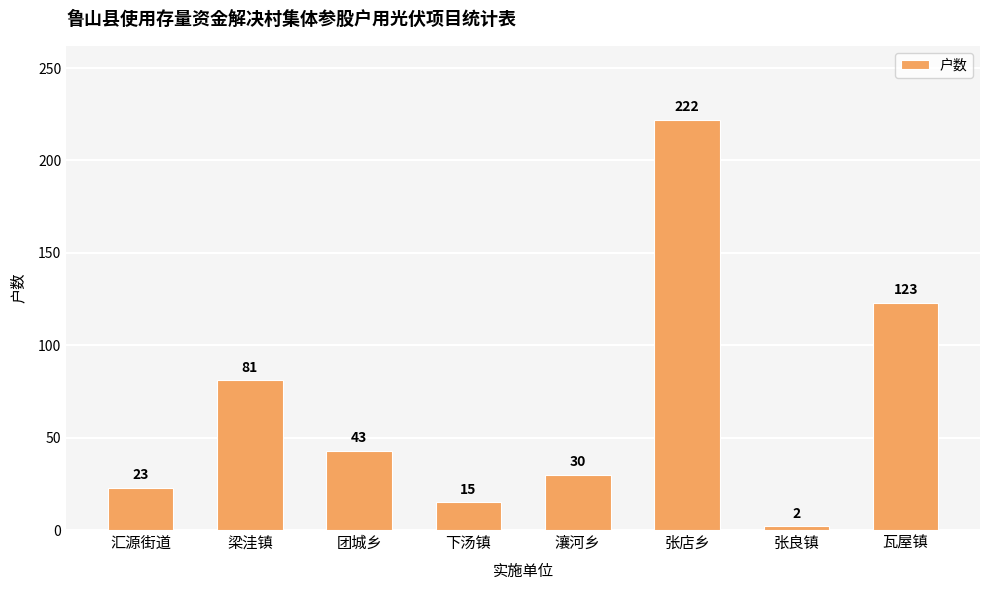

What is the greatest value displayed?

222